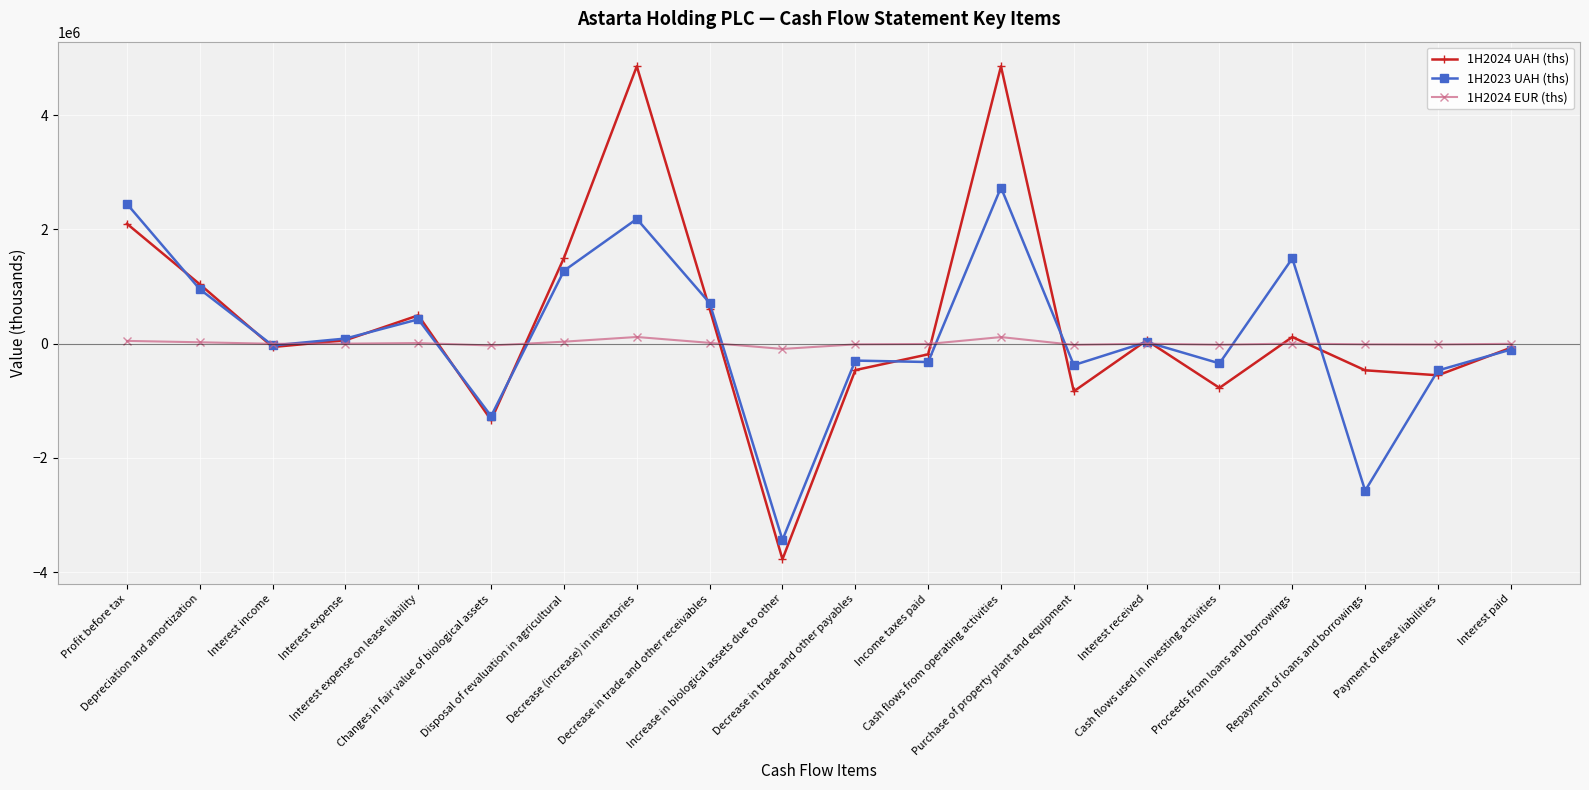

Where does the 1H2023 UAH (ths) series first go above 29867?

Profit before tax